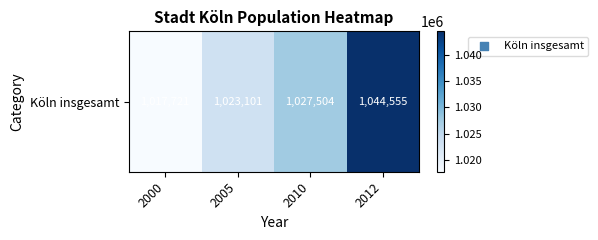

Rank the categories by value from highest to lowest.

2012, 2010, 2005, 2000